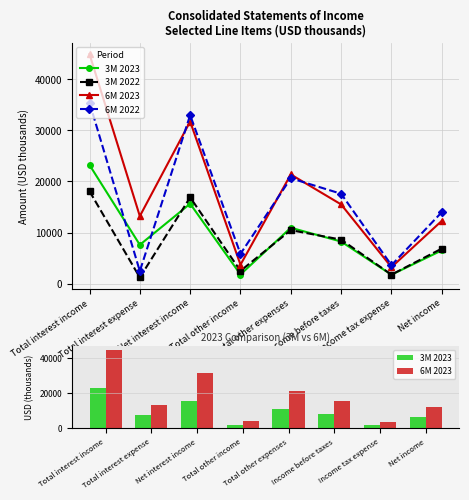

At which label does 6M 2022 first exceed 17593?

Total interest income